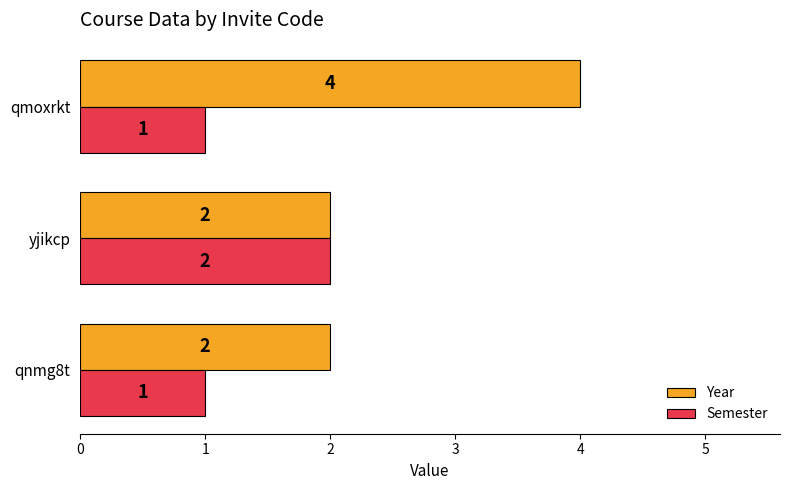

How many Semester values are between 1 and 2?

3